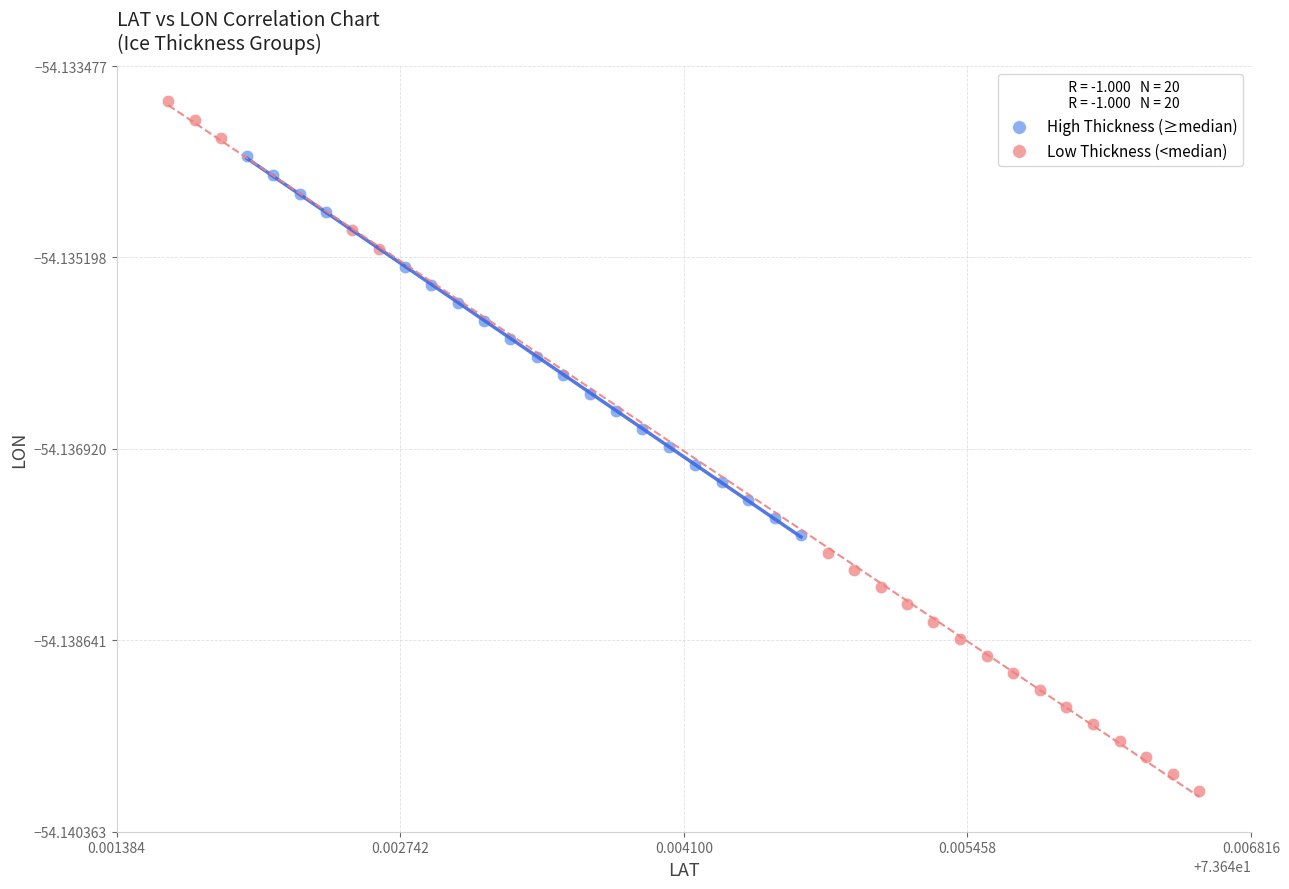

Which series has the widest spread of Y values?

Low Thickness (<median)